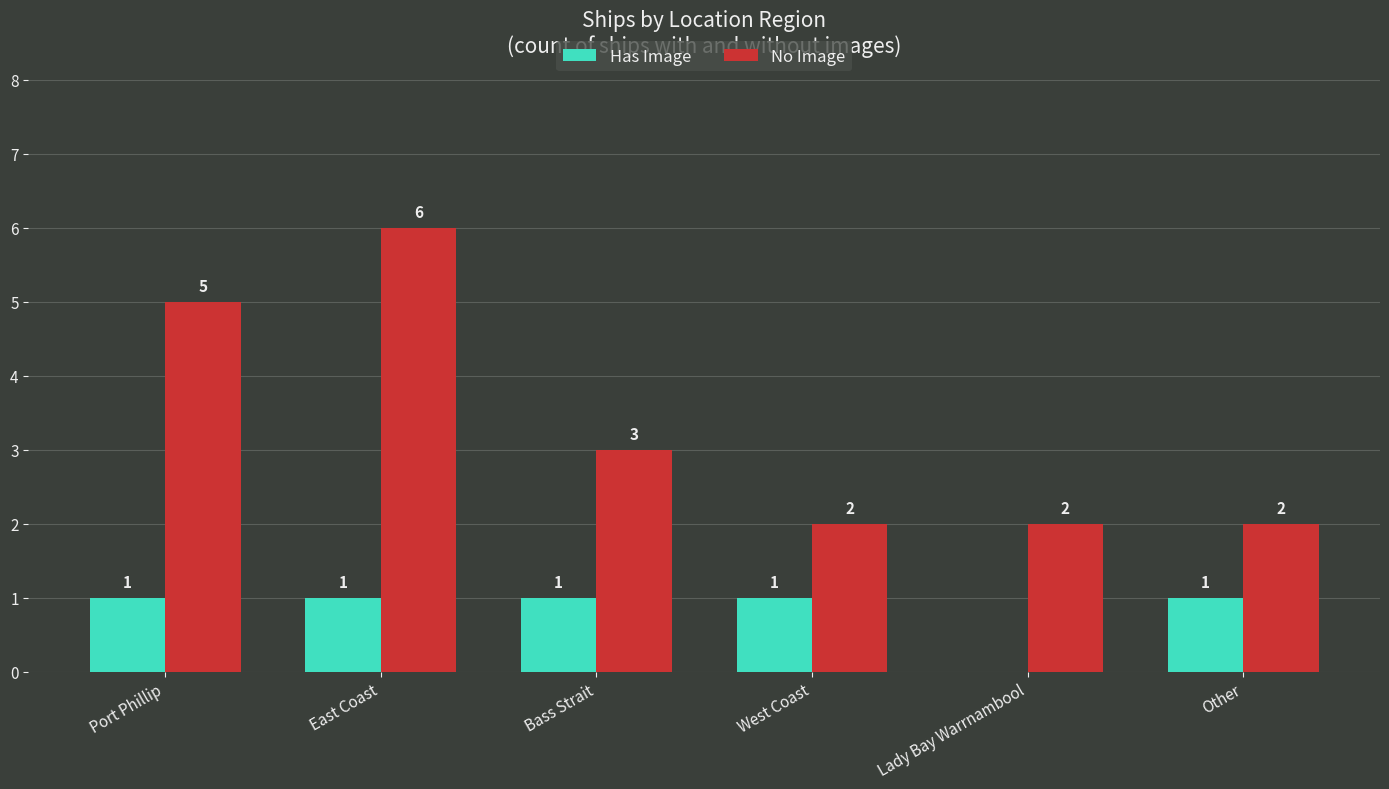

What is the sum of all Has Image values?

5